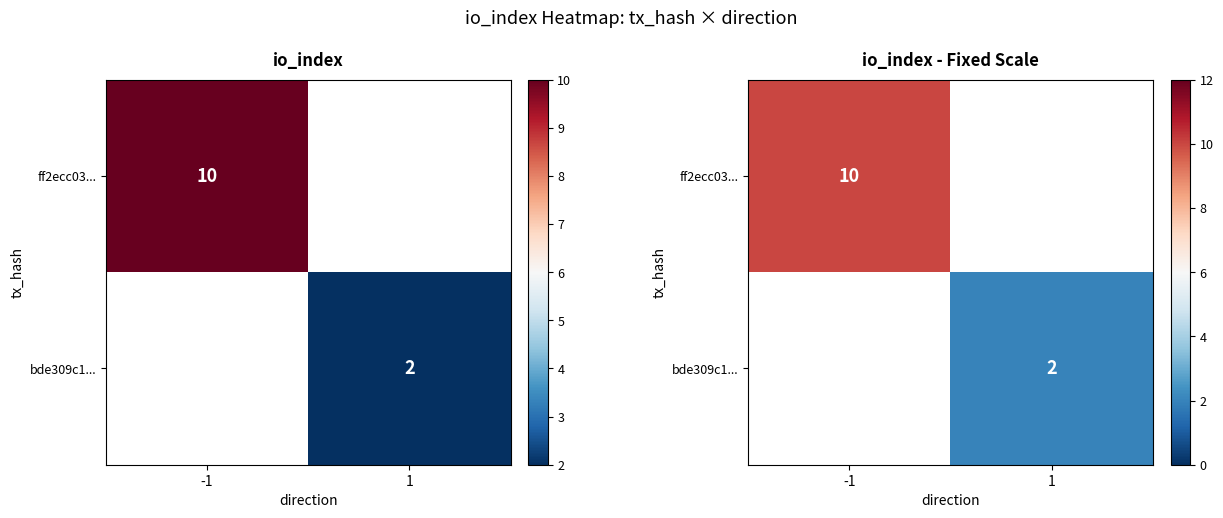

Which series has the largest range (max minus min)?

ff2ecc03...